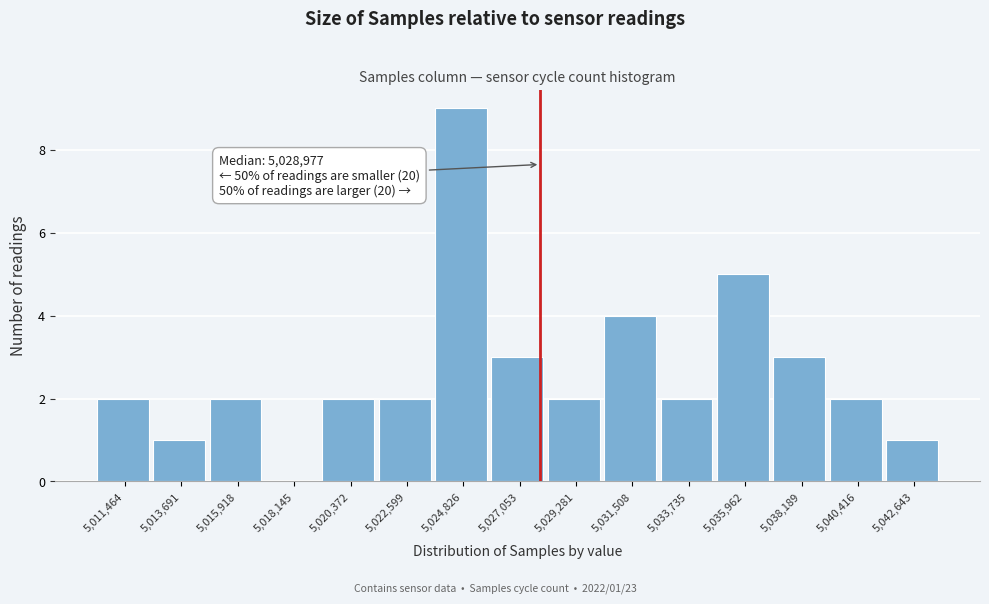

Reading left to right, list all the values displayed in this chart.

5,011,464=2	5,013,691=1	5,015,918=2	5,018,145=0	5,020,372=2	5,022,599=2	5,024,826=9	5,027,053=3	5,029,281=2	5,031,508=4	5,033,735=2	5,035,962=5	5,038,189=3	5,040,416=2	5,042,643=1